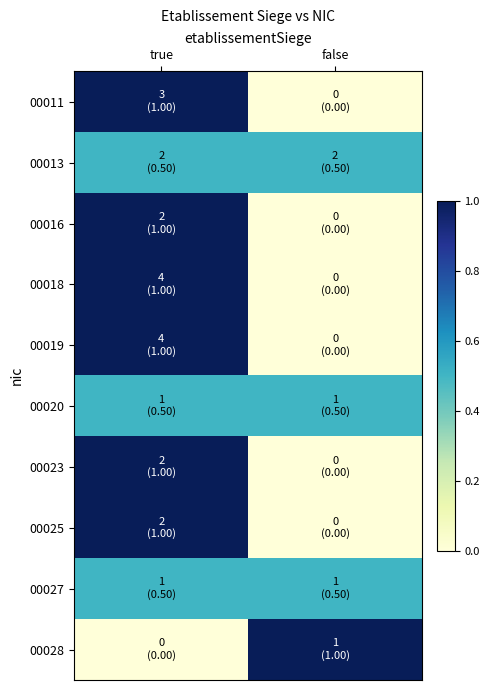

Which has a higher value, true or false?

true